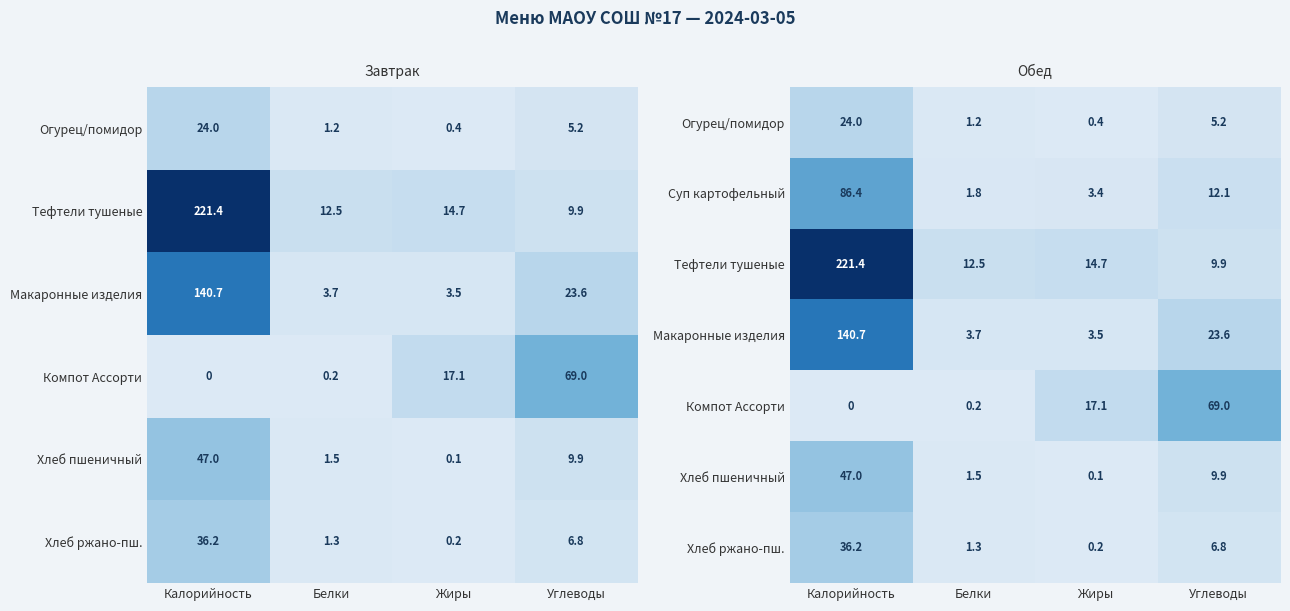

At which category is the sum across all series the highest?

Калорийность